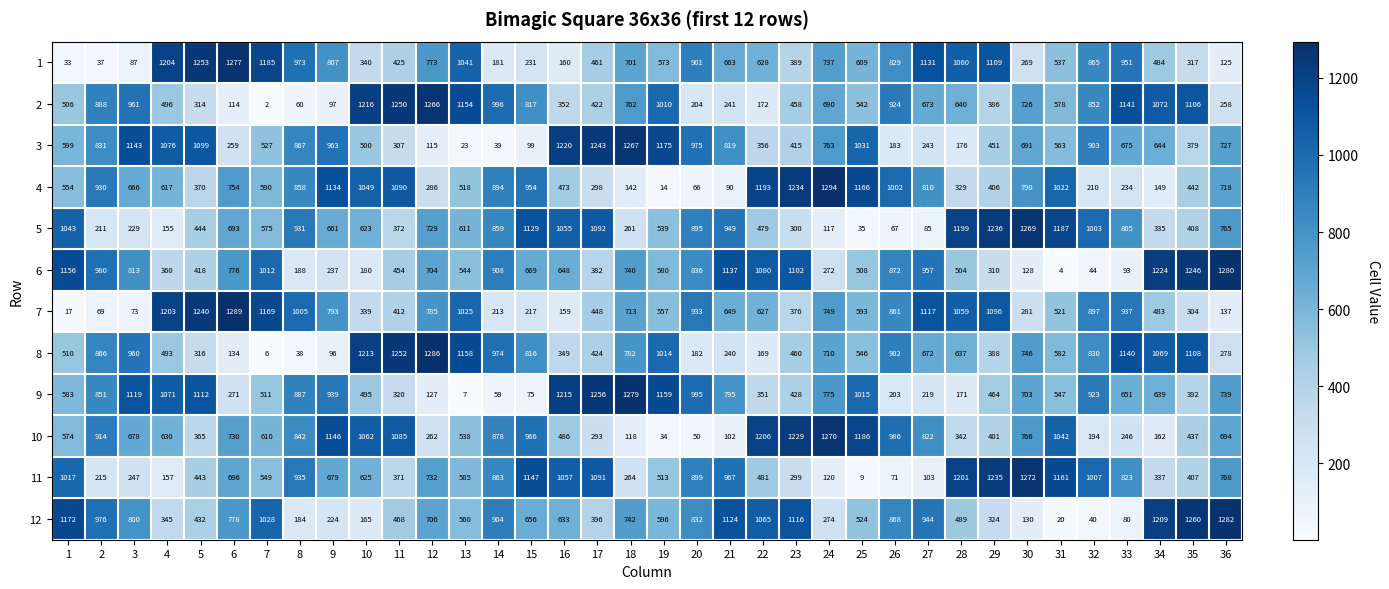

What is the total value across all series at 36?

7771